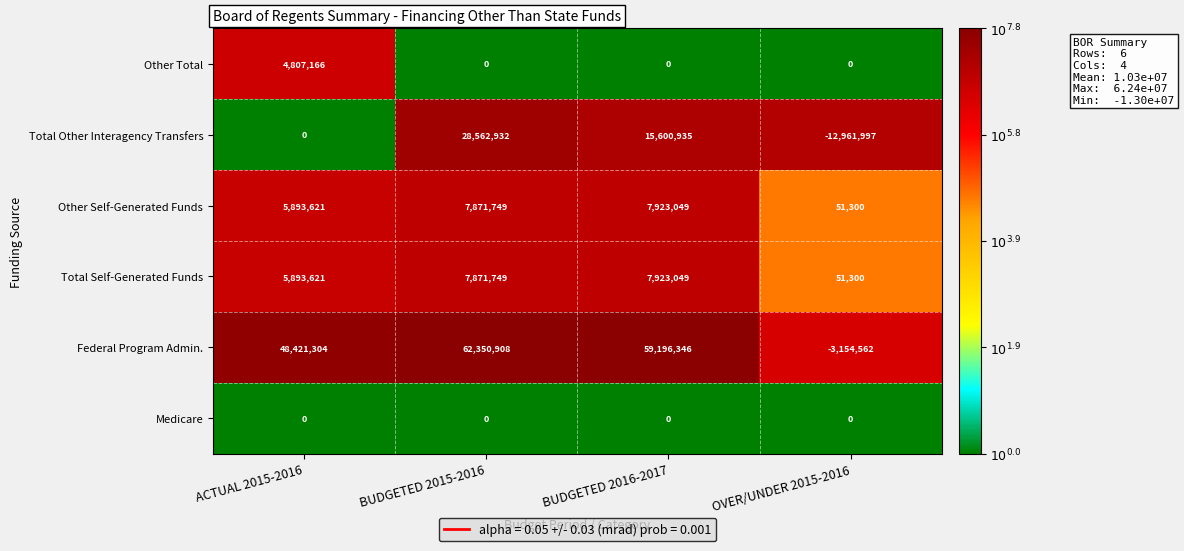

Which series has the largest total across all categories?

Federal Program Admin.